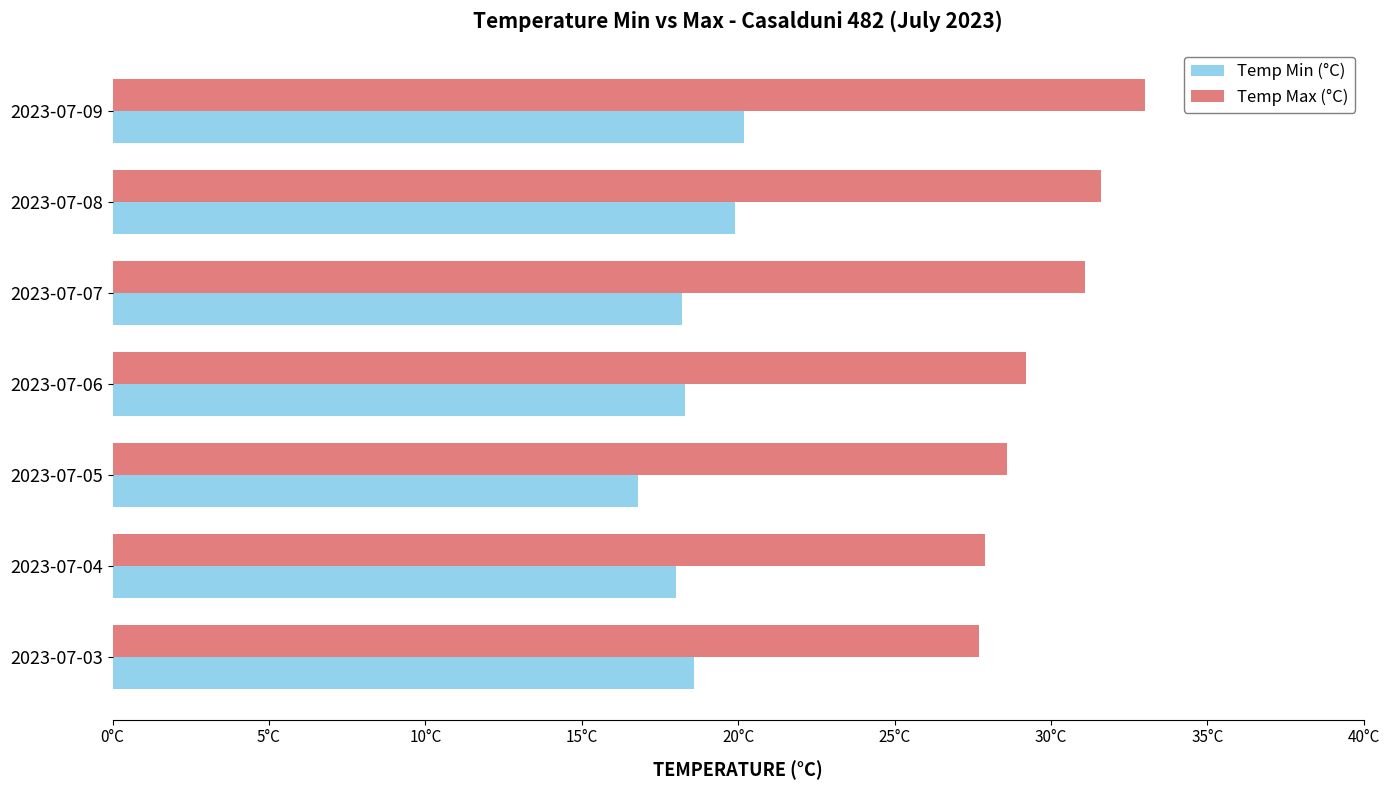

What are all the series names shown in the legend?

Temp Min (°C), Temp Max (°C)